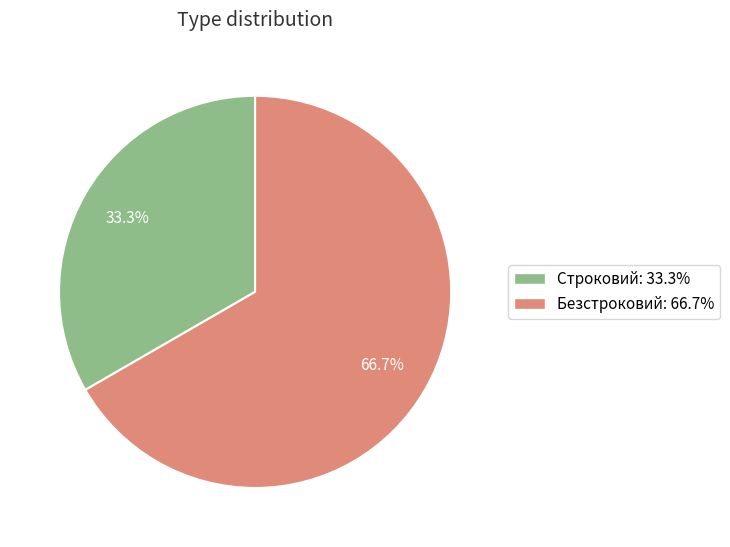

To the nearest percent, what portion does Безстроковий represent?

67%